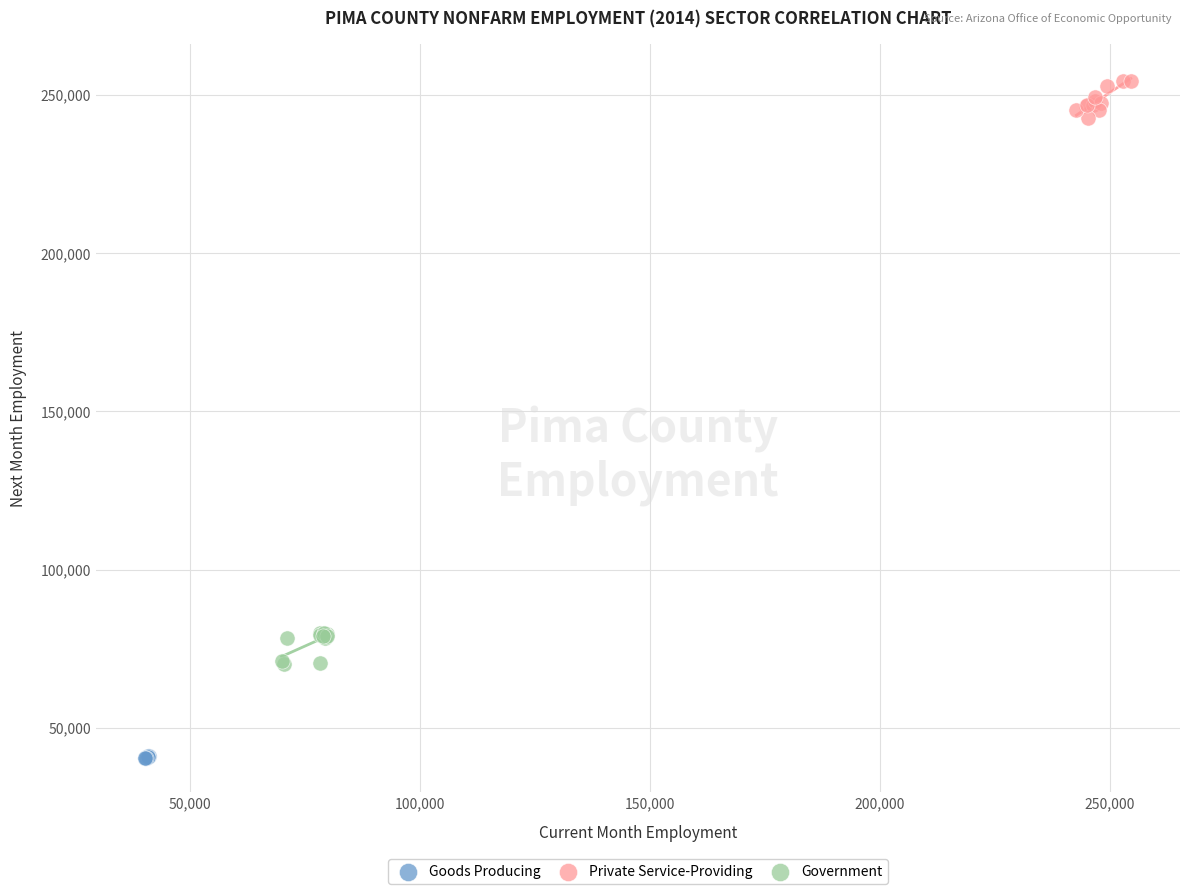

Which series reaches the minimum Y coordinate?

Goods Producing